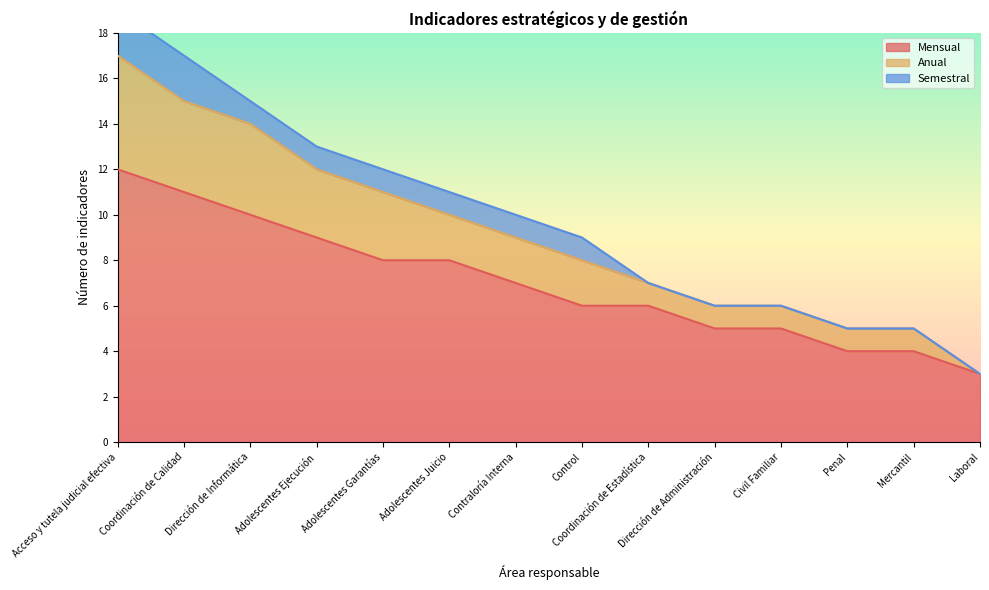

Is the value of Mensual at Laboral greater than the value of Anual at Control?

No